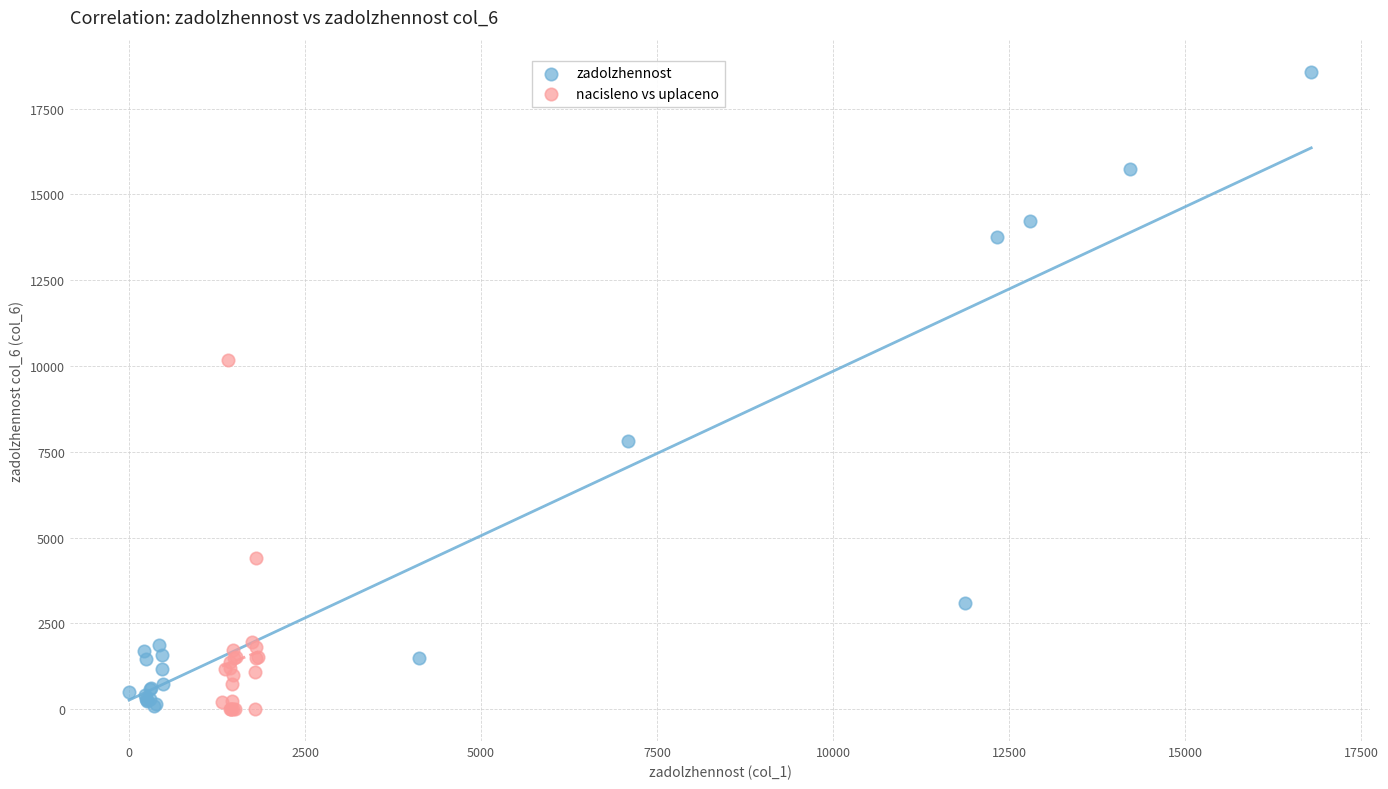

Which series has the largest Y range (max minus min)?

zadolzhennost